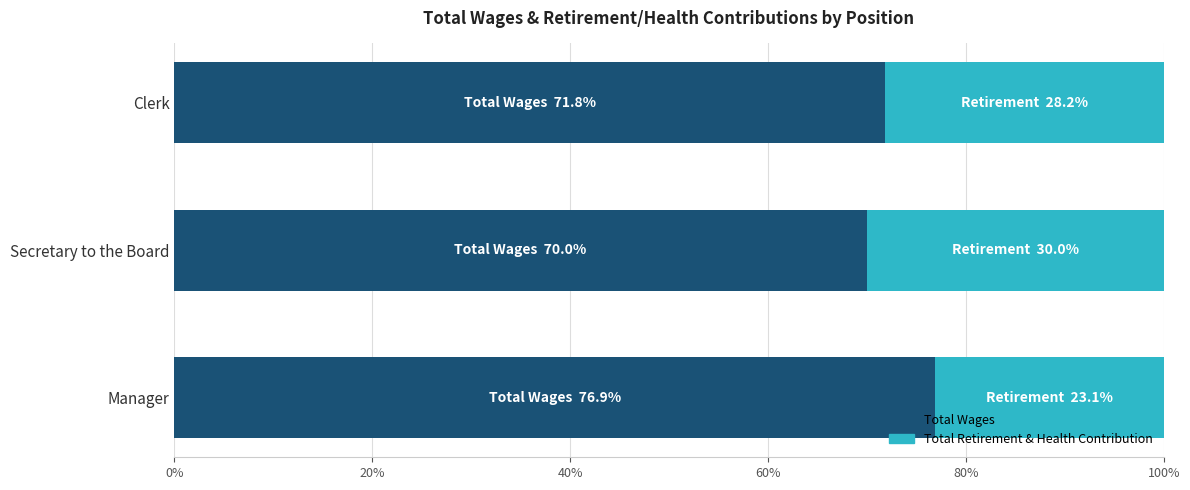

What is the total value across all series at Secretary to the Board?

100.0